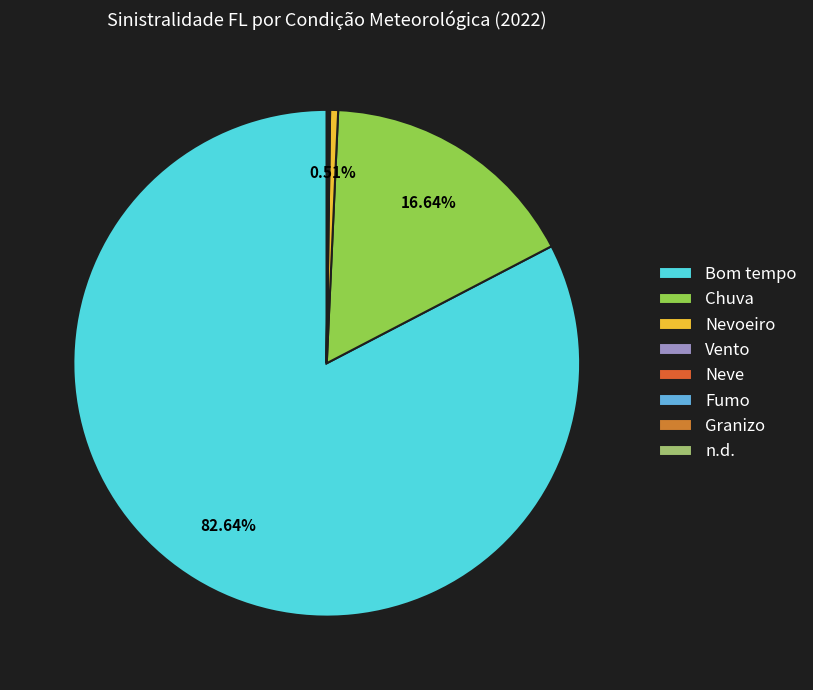

Between Nevoeiro and Fumo, which is larger?

Nevoeiro